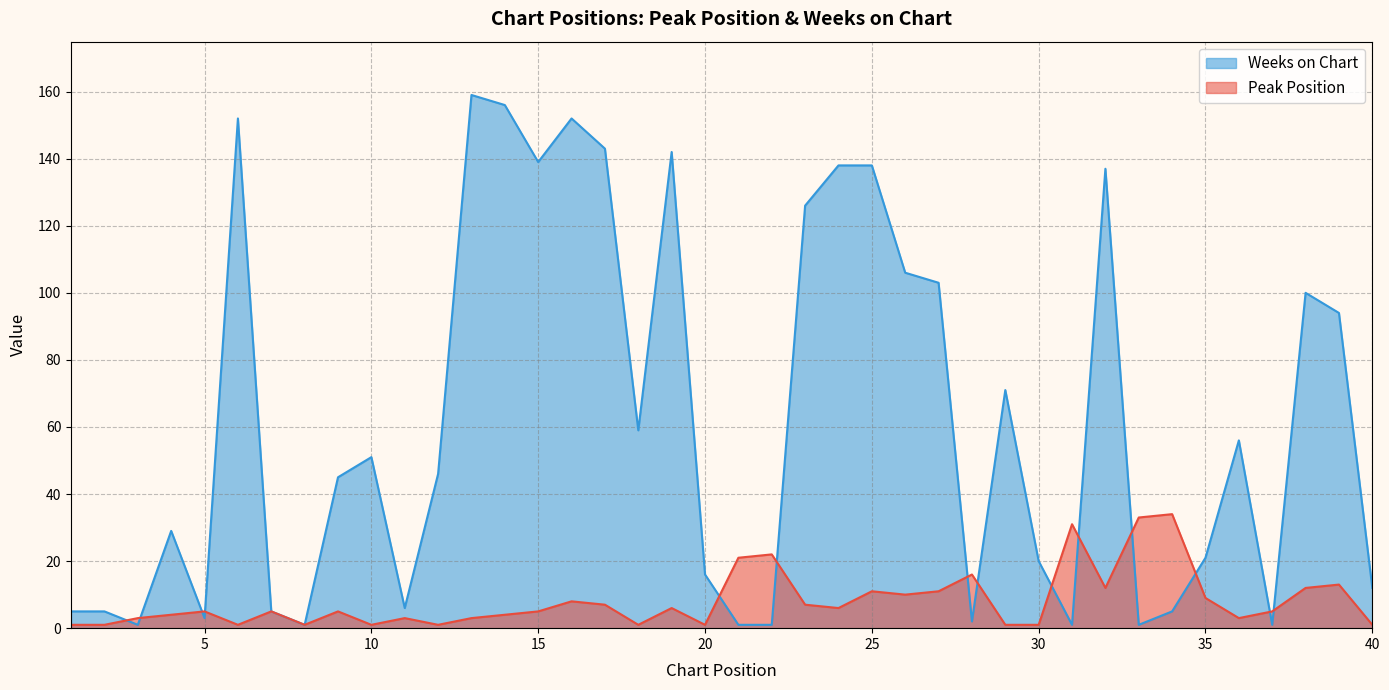

What is the average value of the Peak Position series?

8